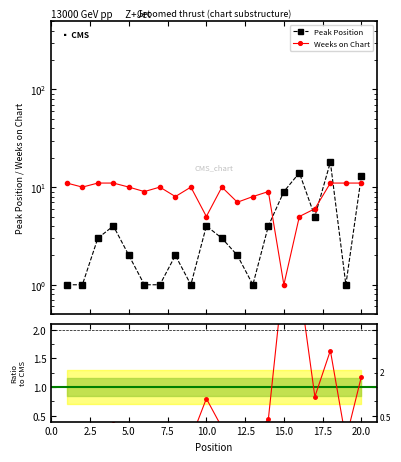

Reading left to right, list all the values displayed in this chart.

Peak Position: 1	1	3	4	2	1	1	2	1	4	3	2	1	4	9	14	5	18	1	13
Weeks on Chart: 11	10	11	11	10	9	10	8	10	5	10	7	8	9	1	5	6	11	11	11